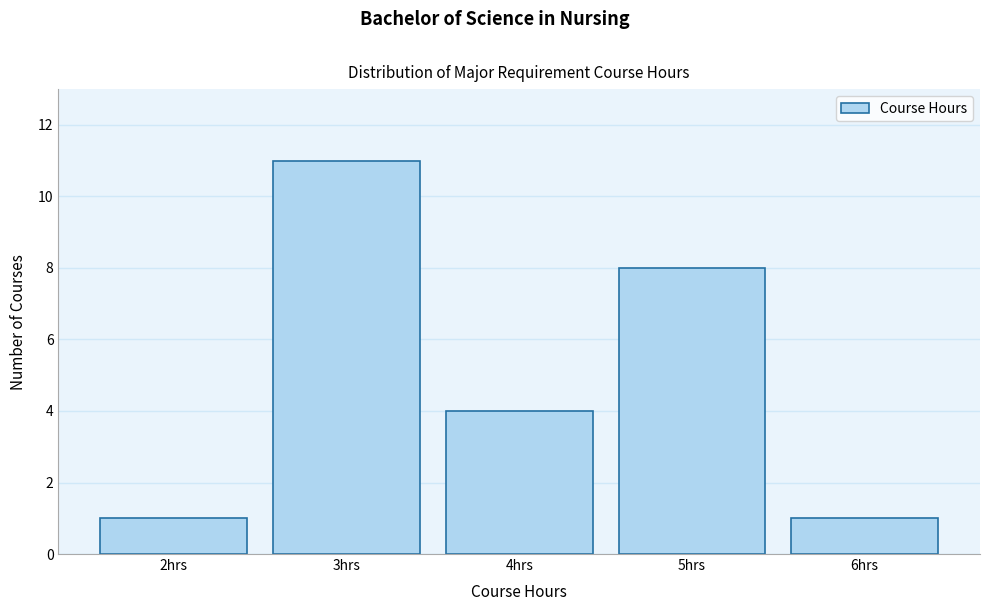

Reading left to right, list every bar in this chart as the range it spans on the x-axis followed by its height. The values are not printed on the chart, so give them approximately, as read against the axis.

1.5 to 2.5: 1
2.5 to 3.5: 11
3.5 to 4.5: 4
4.5 to 5.5: 8
5.5 to 6.5: 1